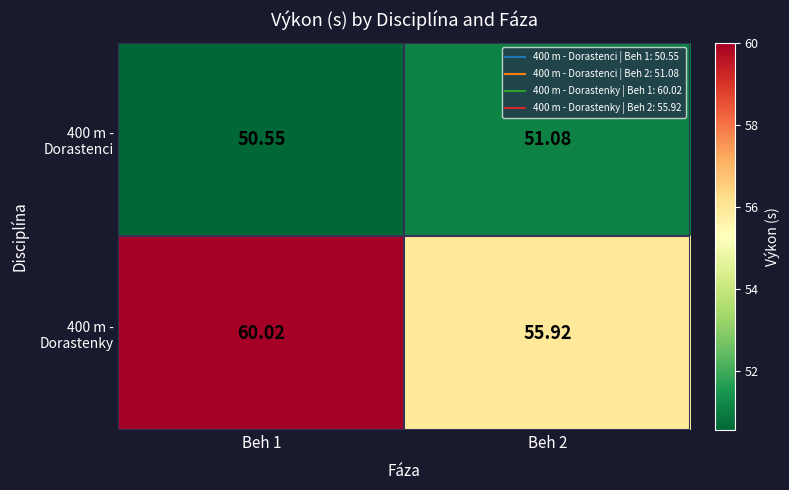

Is the value of 400 m - Dorastenky at Beh 1 greater than the value of 400 m - Dorastenci at Beh 2?

Yes